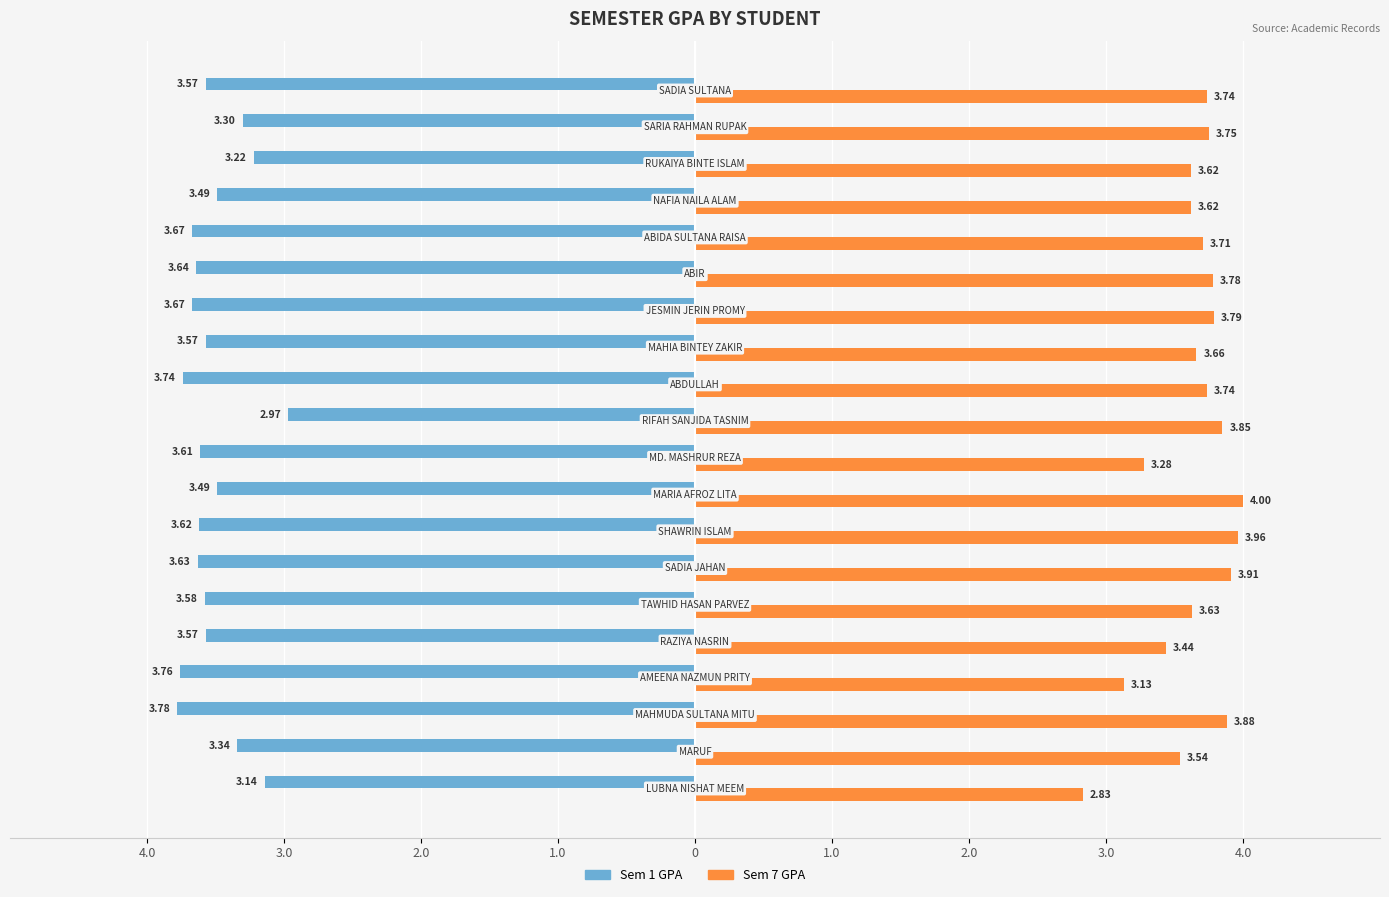

What is the spread (max minus min) of values at 0?

0.1